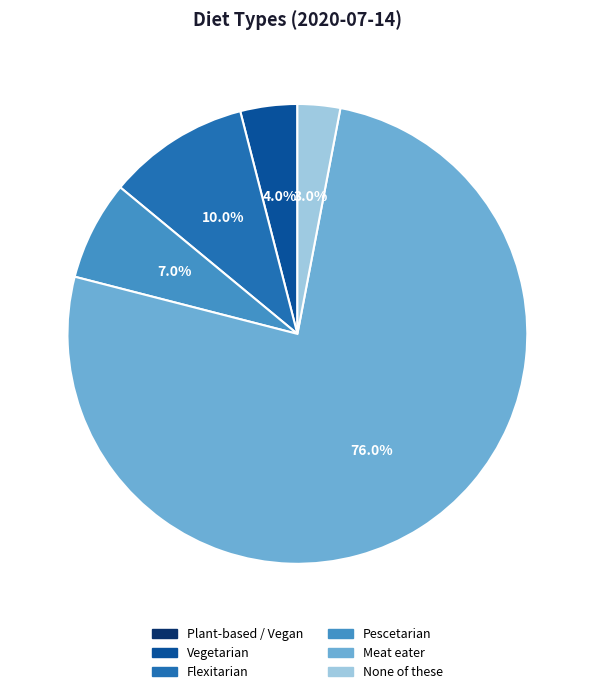

To the nearest percent, what portion does Pescetarian represent?

7%